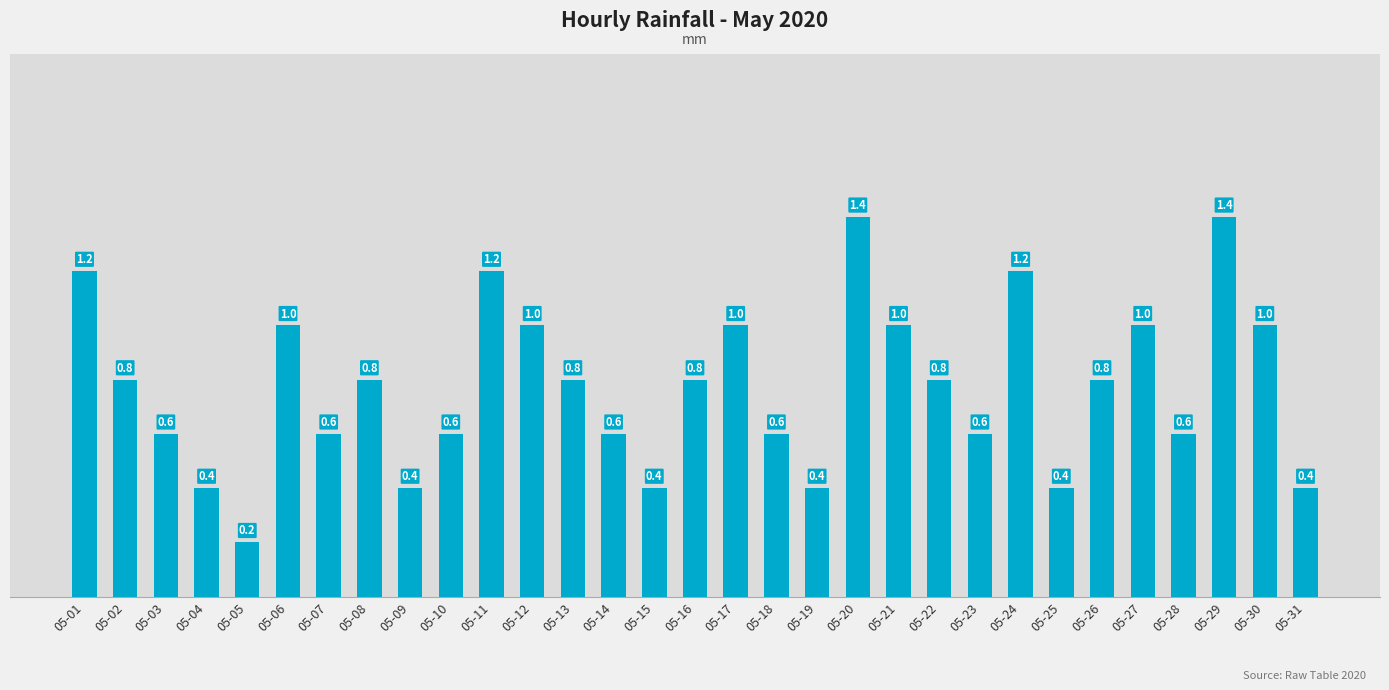

Reading left to right, extract all data points from this chart.

1.2	0.8	0.6	0.4	0.2	1.0	0.6	0.8	0.4	0.6	1.2	1.0	0.8	0.6	0.4	0.8	1.0	0.6	0.4	1.4	1.0	0.8	0.6	1.2	0.4	0.8	1.0	0.6	1.4	1.0	0.4